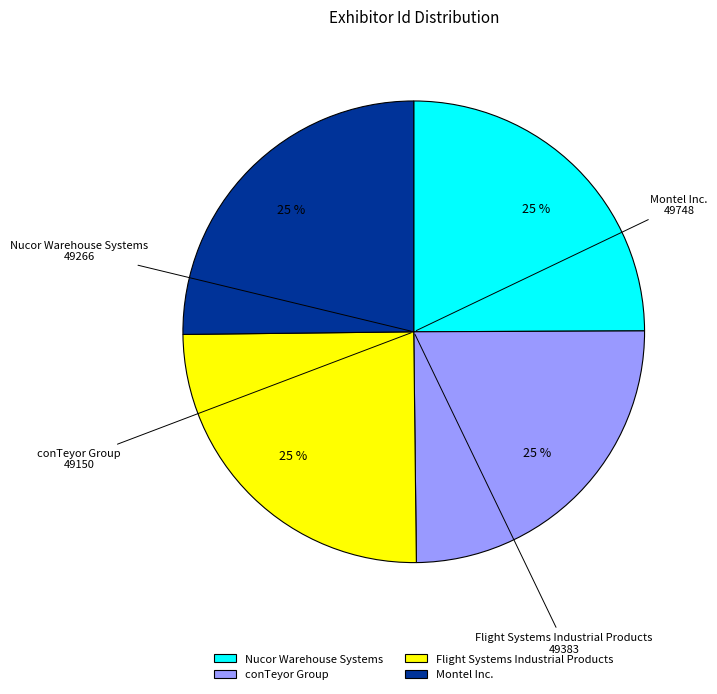

True or false: Nucor Warehouse Systems accounts for 25% of the total.

True